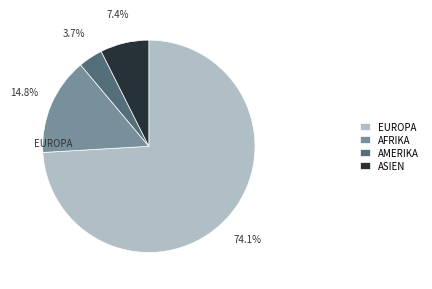

Rank the categories by value from lowest to highest.

AMERIKA, ASIEN, AFRIKA, EUROPA